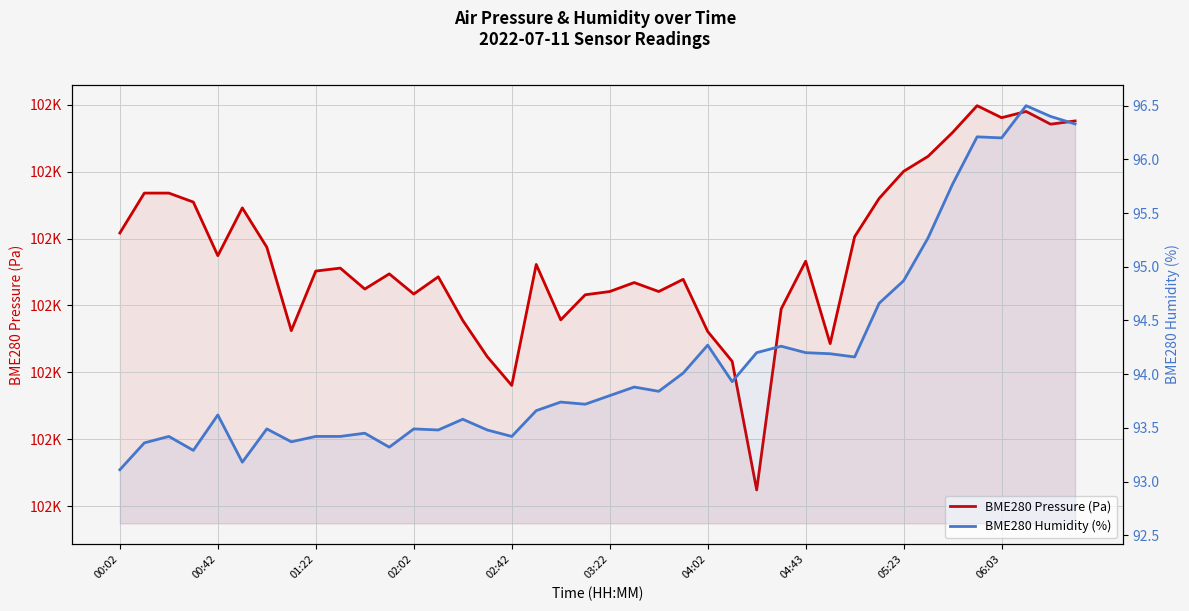

Reading left to right, what are all the values shown in this chart?

BME280 Pressure (Pa): 102041.7	102053.6	102053.6	102050.9	102034.9	102049.2	102037.4	102012.5	102030.3	102031.2	102024.9	102029.4	102023.4	102028.6	102015.5	102004.7	101996.1	102032.2	102015.7	102023.2	102024.2	102026.8	102024.2	102027.8	102012.2	102003.3	101964.8	102018.9	102033.2	102008.6	102040.6	102052.0	102060.1	102064.6	102071.7	102079.7	102076.1	102078.0	102074.2	102075.2
BME280 Humidity (%): 93.1	93.4	93.4	93.3	93.6	93.2	93.5	93.4	93.4	93.4	93.5	93.3	93.5	93.5	93.6	93.5	93.4	93.7	93.7	93.7	93.8	93.9	93.8	94.0	94.3	93.9	94.2	94.3	94.2	94.2	94.2	94.7	94.9	95.3	95.8	96.2	96.2	96.5	96.4	96.3